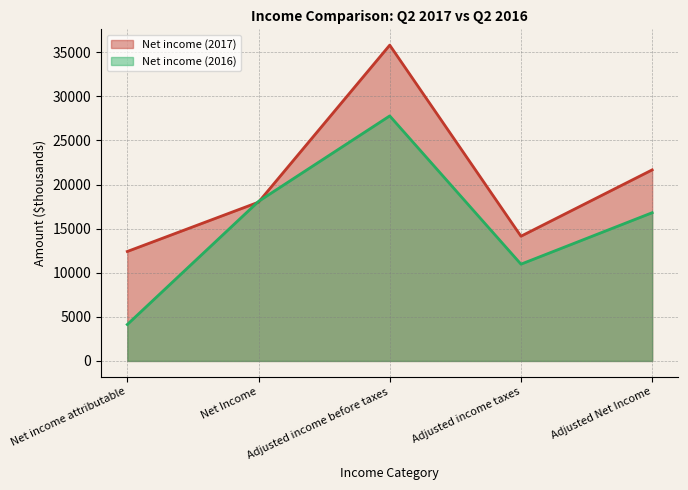

The value of Net income (2017) at Adjusted income before taxes is 9054. True or false?

False